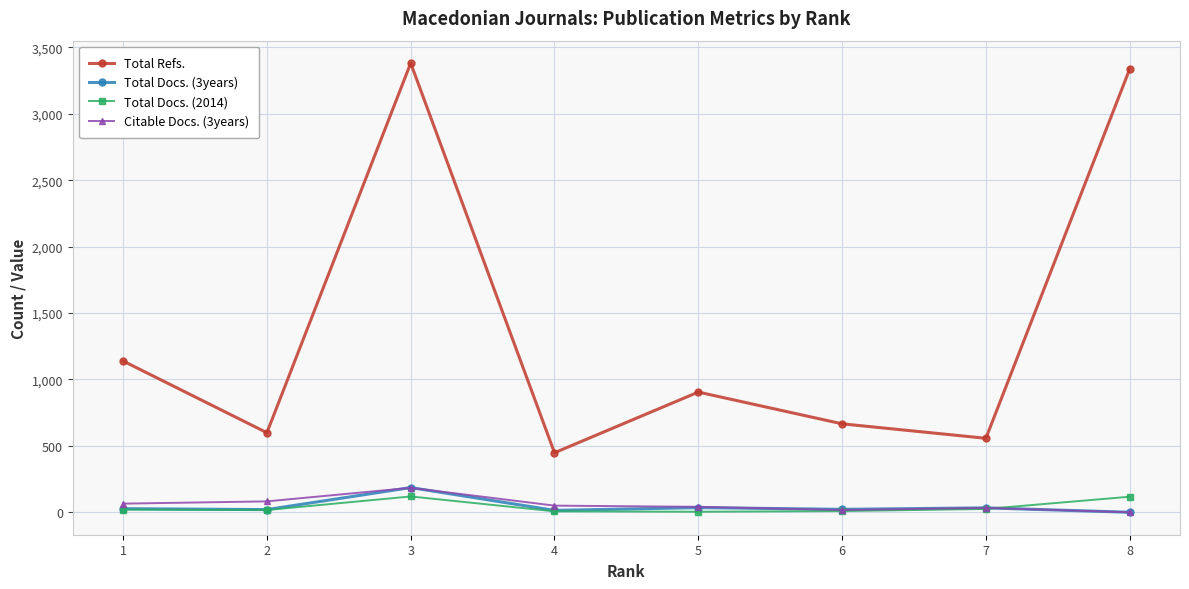

True or false: Total Refs. has more than 1 points higher than both neighbors.

True